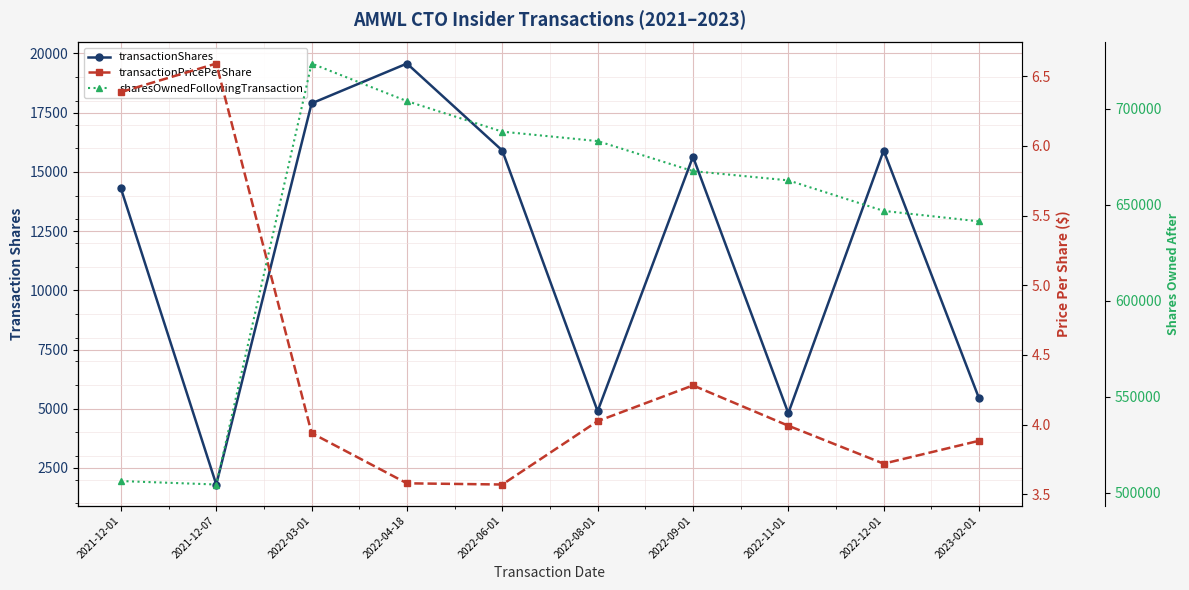

Between 2022-03-01 and 2022-06-01, which series saw the biggest shift?

sharesOwnedFollowingTransaction